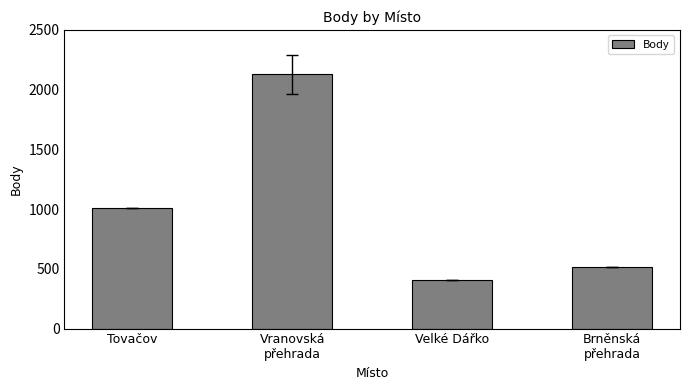

Reading right to left, list all the values displayed in this chart.

Brněnská
přehrada=516	Velké Dářko=404	Vranovská
přehrada=2129	Tovačov=1005